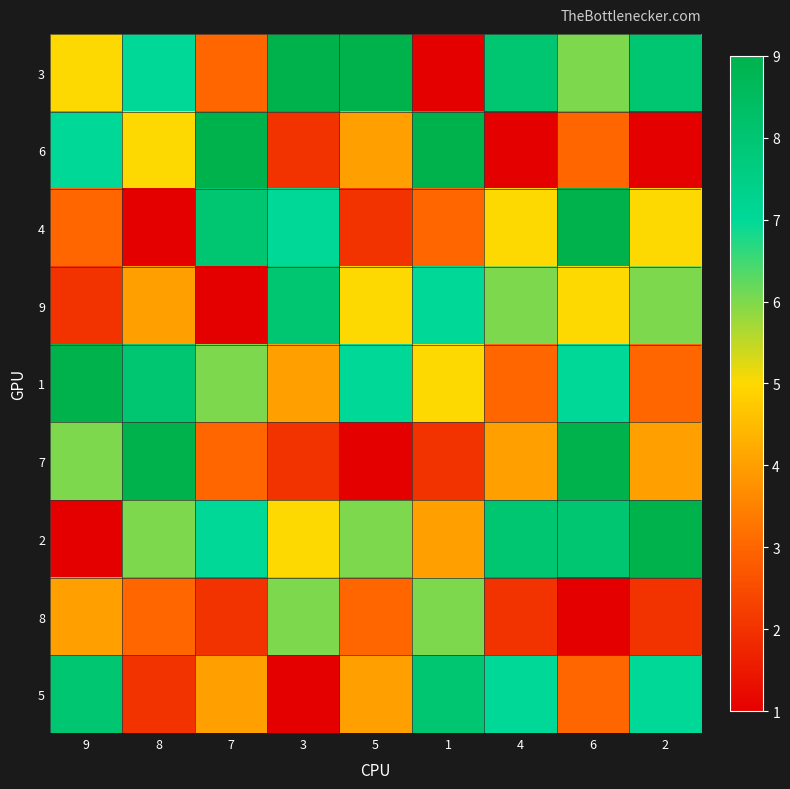

Reading left to right, list all the values displayed in this chart.

3: 9=5	8=7	7=3	3=9	5=9	1=1	4=8	6=6	2=8
6: 9=7	8=5	7=9	3=2	5=4	1=9	4=1	6=3	2=1
4: 9=3	8=1	7=8	3=7	5=2	1=3	4=5	6=9	2=5
9: 9=2	8=4	7=1	3=8	5=5	1=7	4=6	6=5	2=6
1: 9=9	8=8	7=6	3=4	5=7	1=5	4=3	6=7	2=3
7: 9=6	8=9	7=3	3=2	5=1	1=2	4=4	6=9	2=4
2: 9=1	8=6	7=7	3=5	5=6	1=4	4=8	6=8	2=9
8: 9=4	8=3	7=2	3=6	5=3	1=6	4=2	6=1	2=2
5: 9=8	8=2	7=4	3=1	5=4	1=8	4=7	6=3	2=7